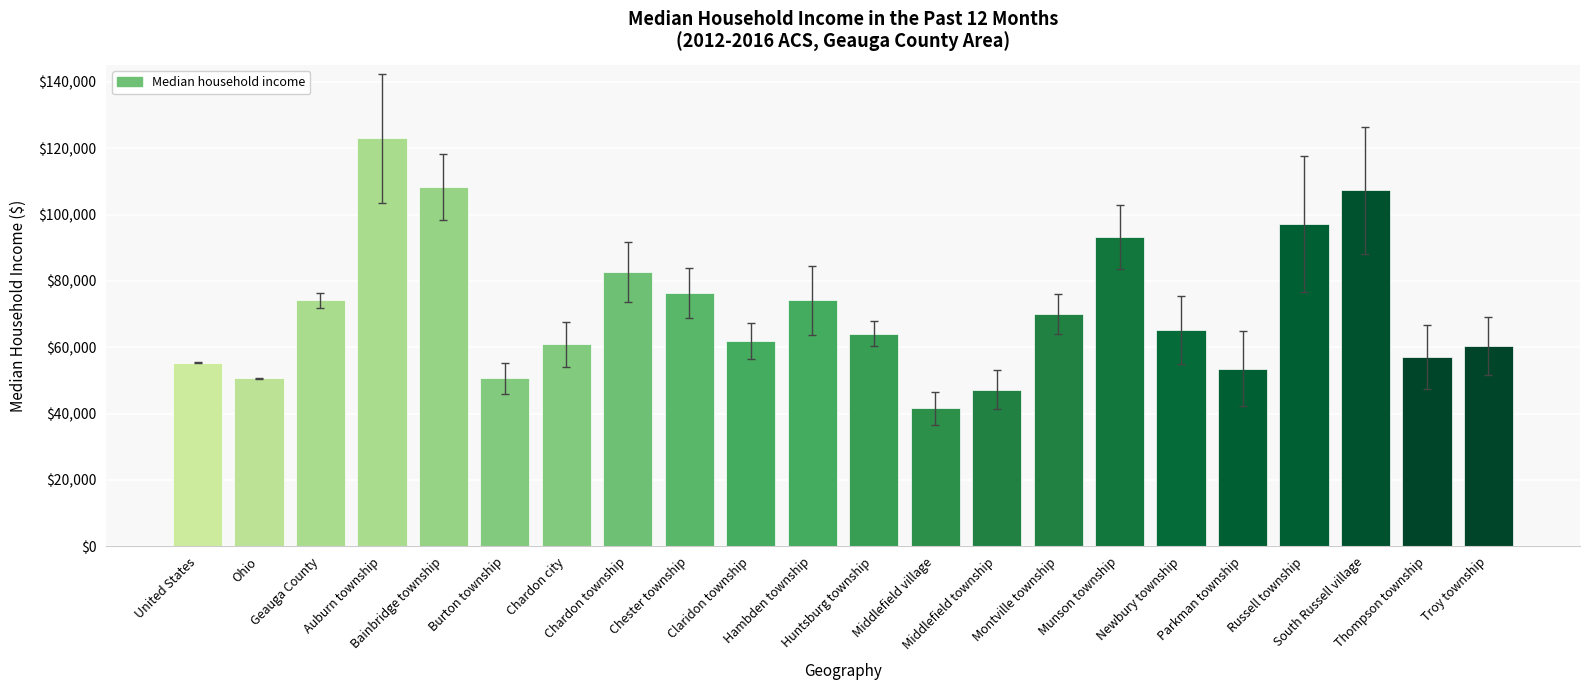

What is the sum of the values at Montville township and Geauga County?

144272